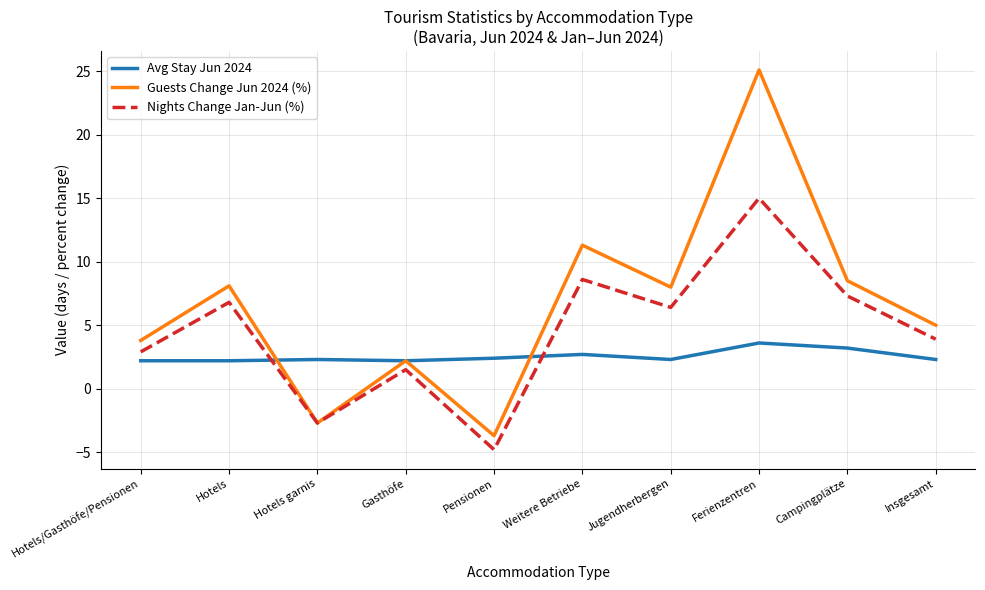

What position from the left is Weitere Betriebe?

6